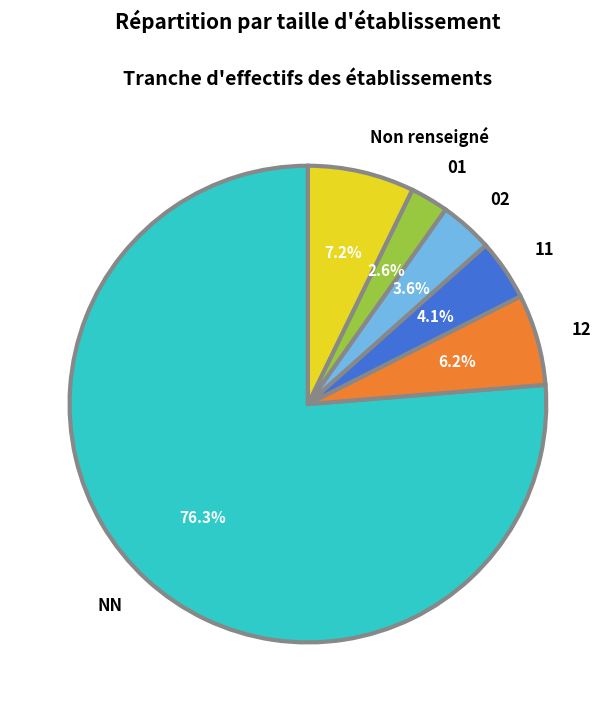

Is the sum of NN and Non renseigné greater than half?

Yes